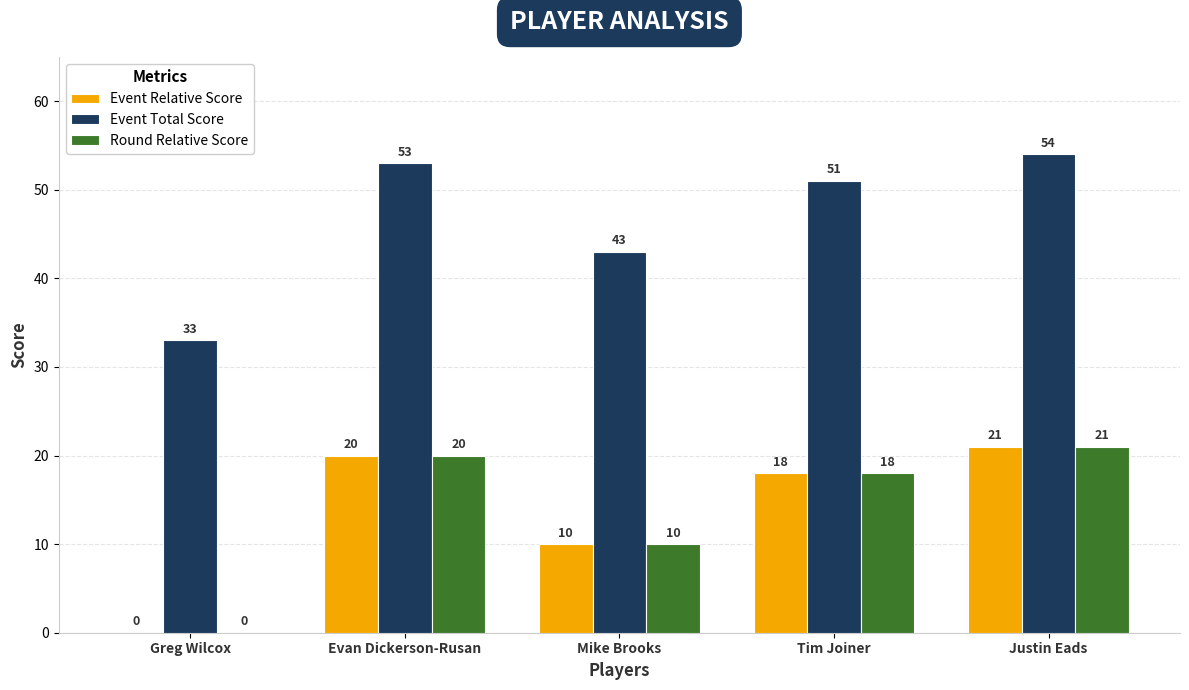

True or false: Event Relative Score has a value of 21 at Justin Eads.

True